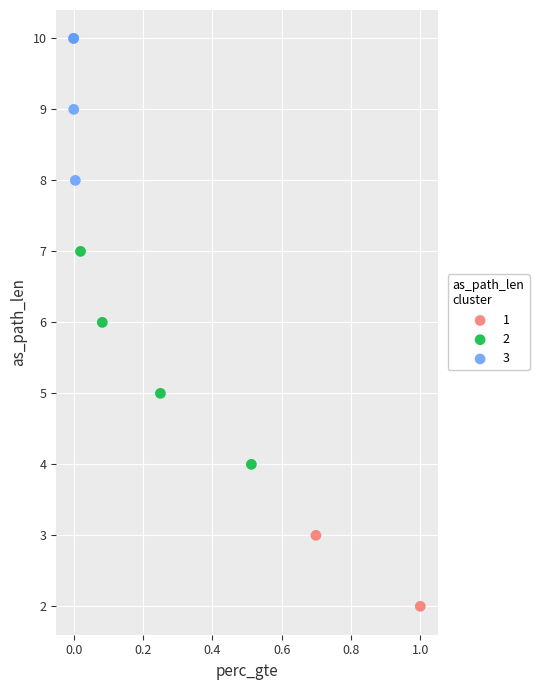

Which series contains the lowest Y value?

1